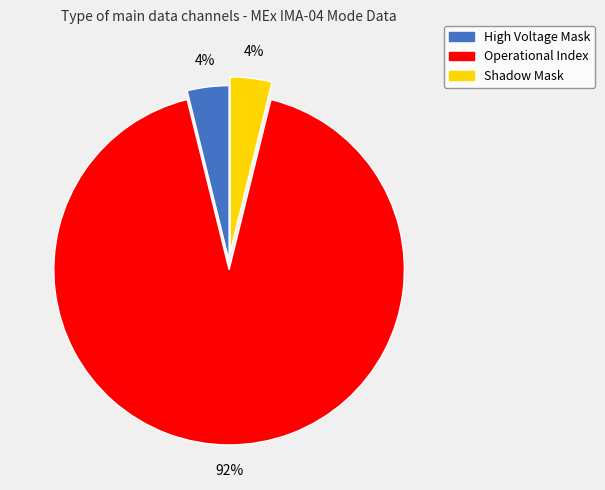

Between Shadow Mask and Operational Index, which is larger?

Operational Index